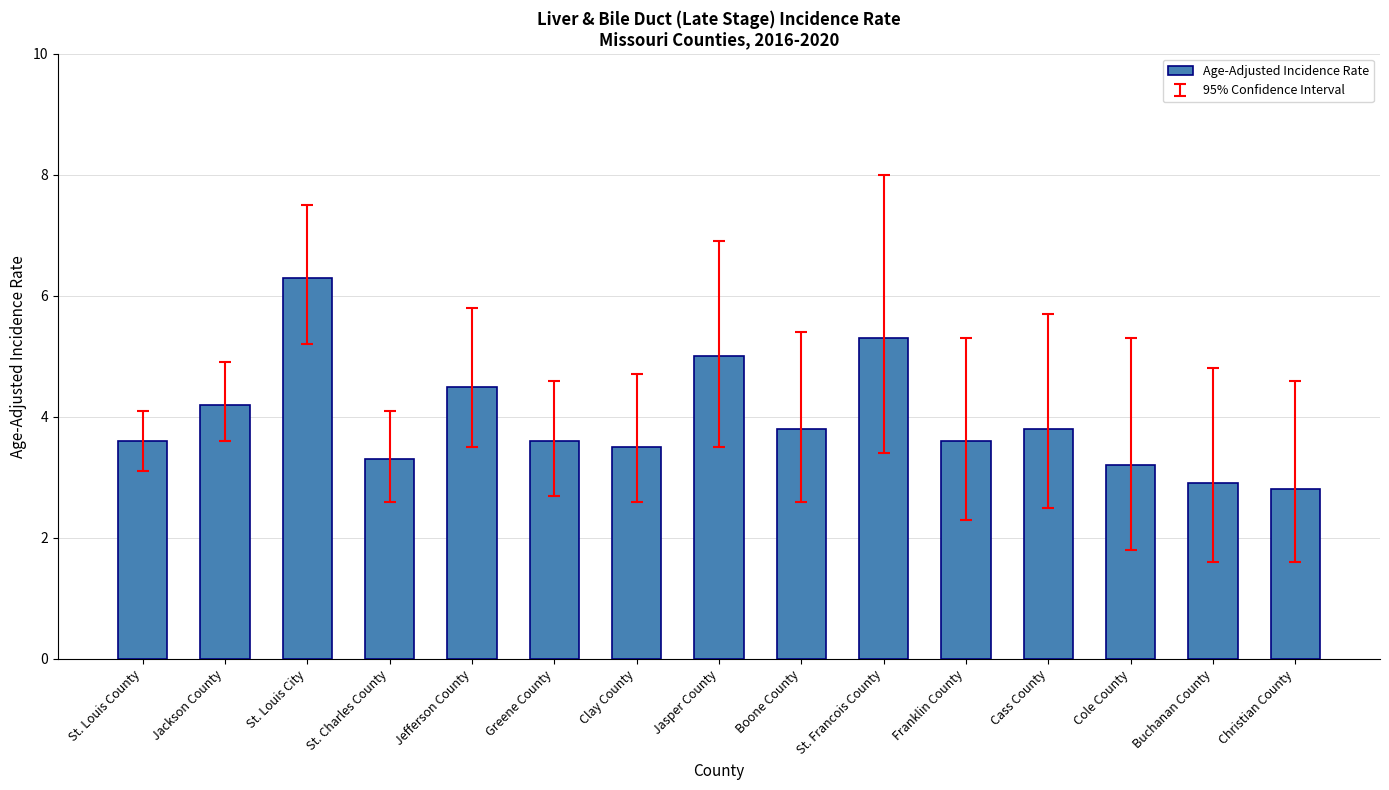

Does the chart contain any negative values?

No